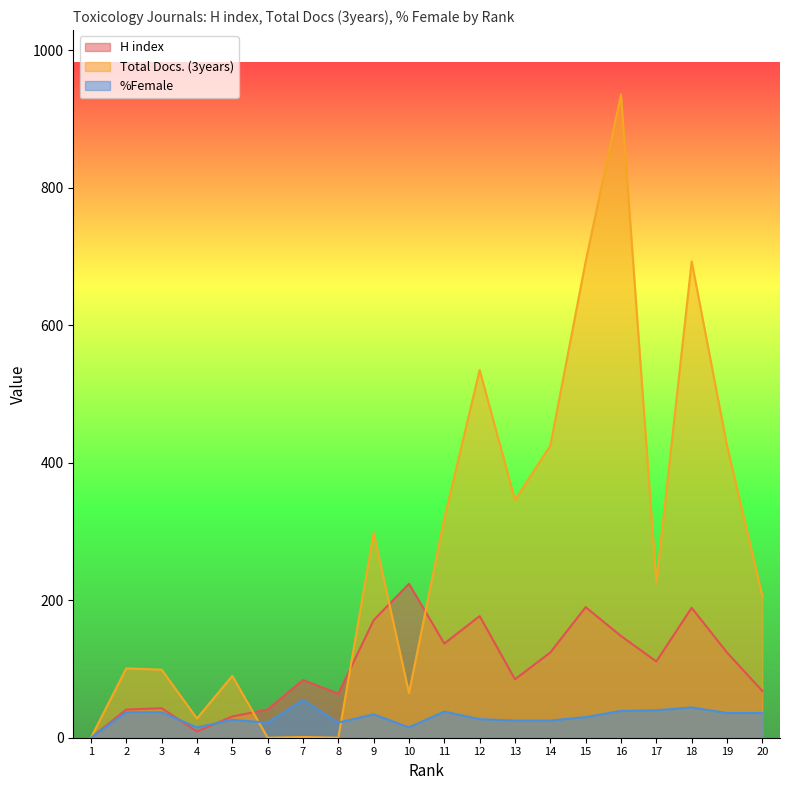

Which has a higher value, 11 or 19?

11